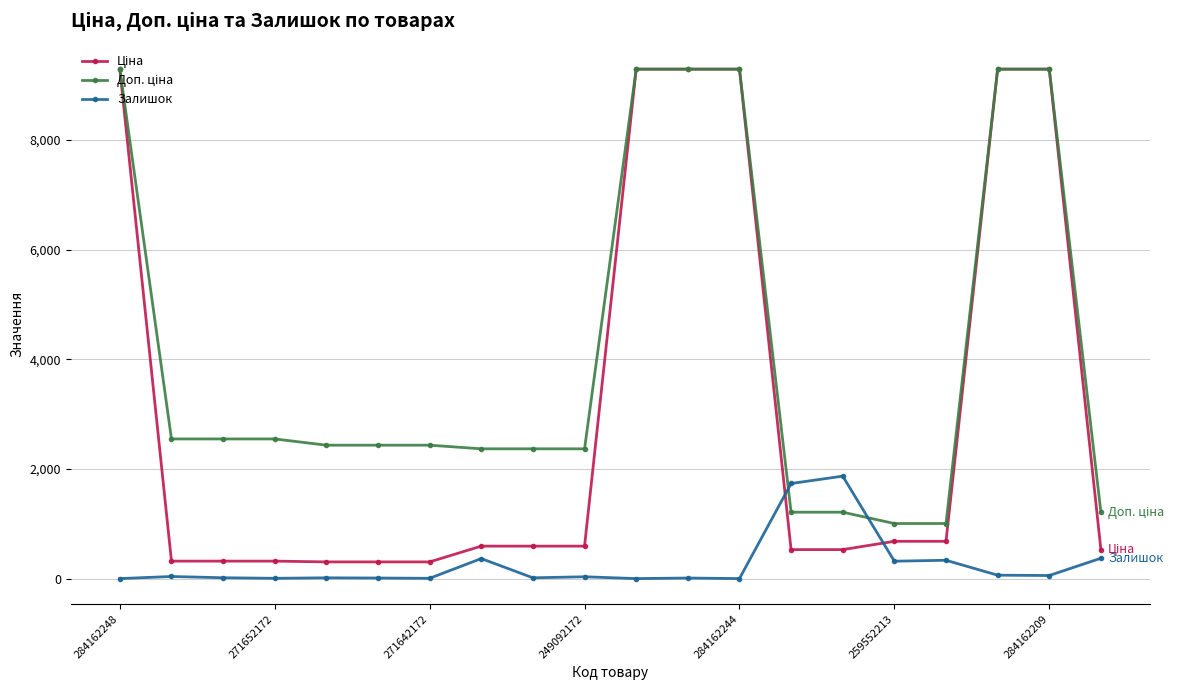

What is the maximum value for Залишок?

1868.0